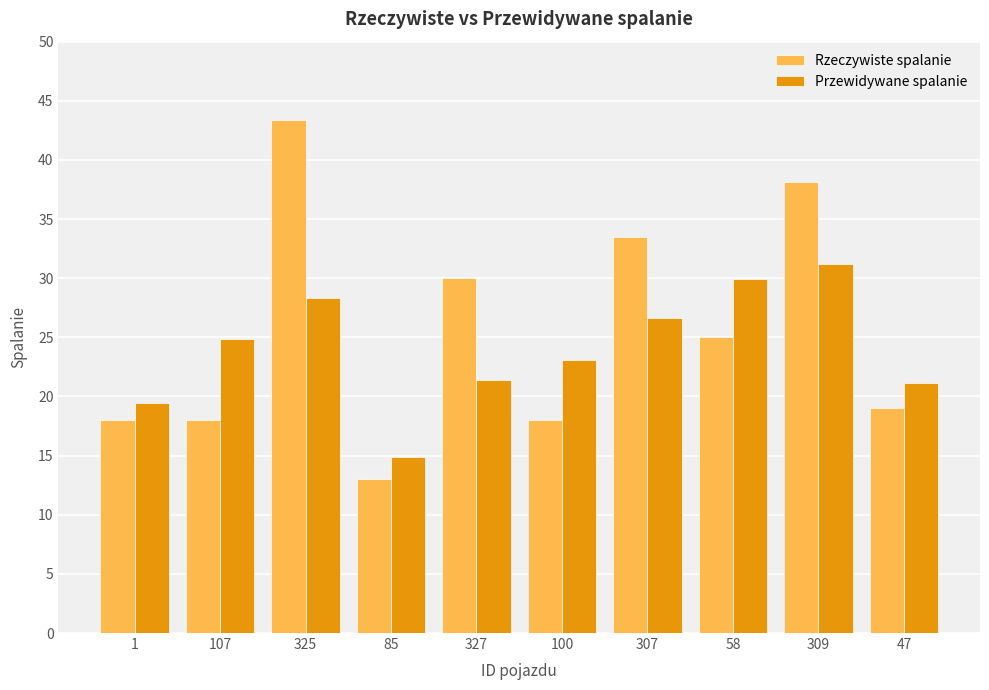

Reading left to right, extract all data points from this chart.

Rzeczywiste spalanie: 1=18.0	107=18.0	325=43.4	85=13.0	327=30.0	100=18.0	307=33.5	58=25.0	309=38.1	47=19.0
Przewidywane spalanie: 1=19.4	107=24.9	325=28.4	85=14.9	327=21.4	100=23.1	307=26.7	58=30.0	309=31.2	47=21.1